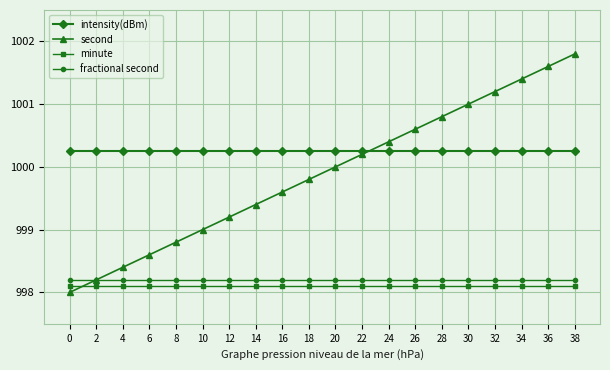

Read the minute value at 18.

998.1